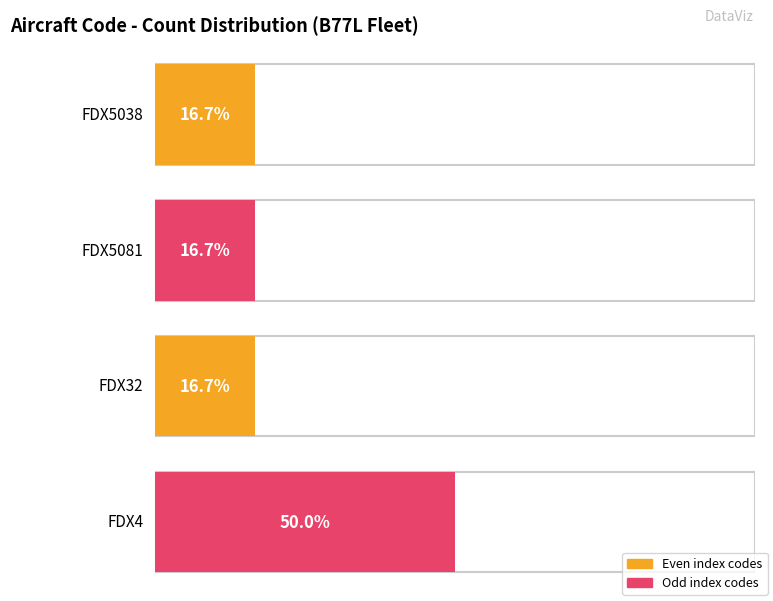

What is the value of the FDX5038 bar at the 1st from the left?

2